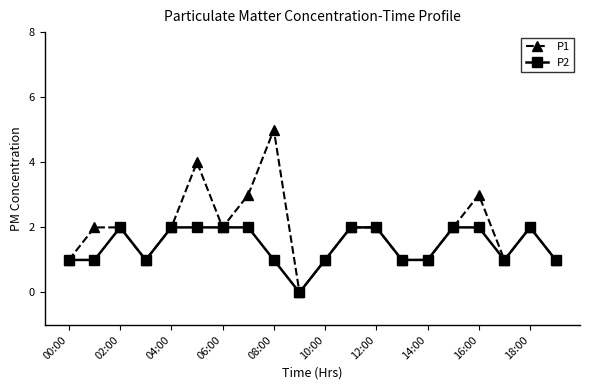

List the series in order of their peak value, highest first.

P1, P2